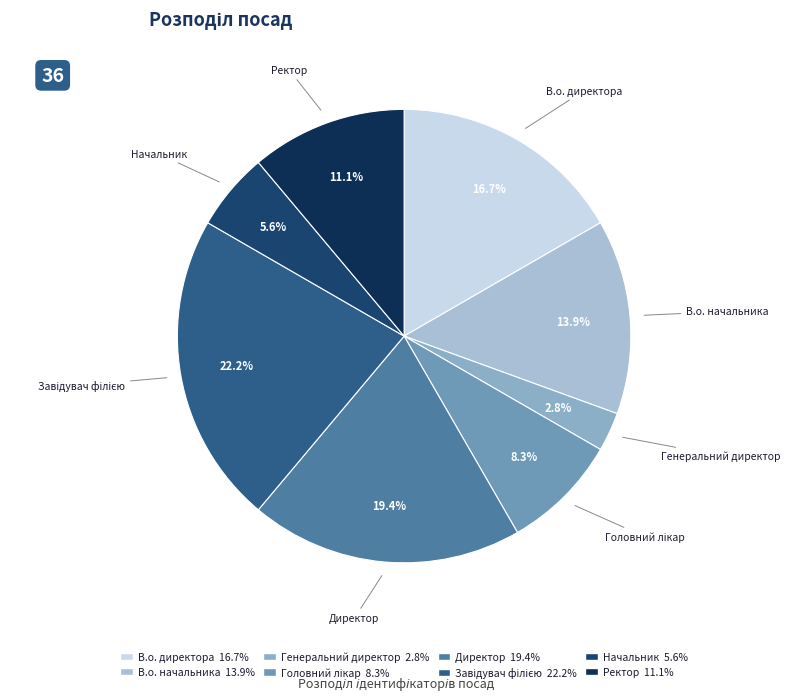

Combined, do В.о. начальника and Директор account for over 50%?

No